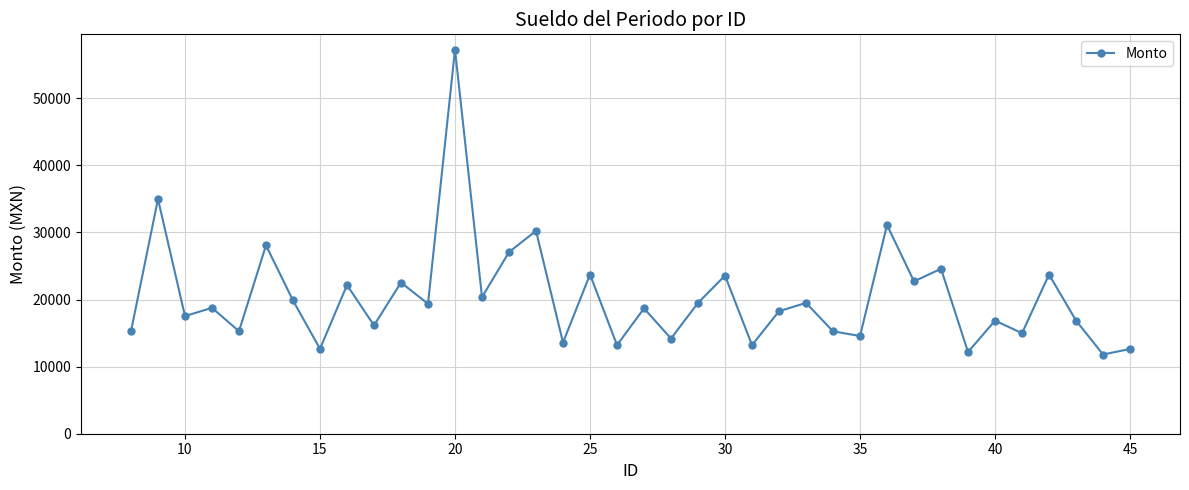

What is the value of the 1st point from the left?

15262.0